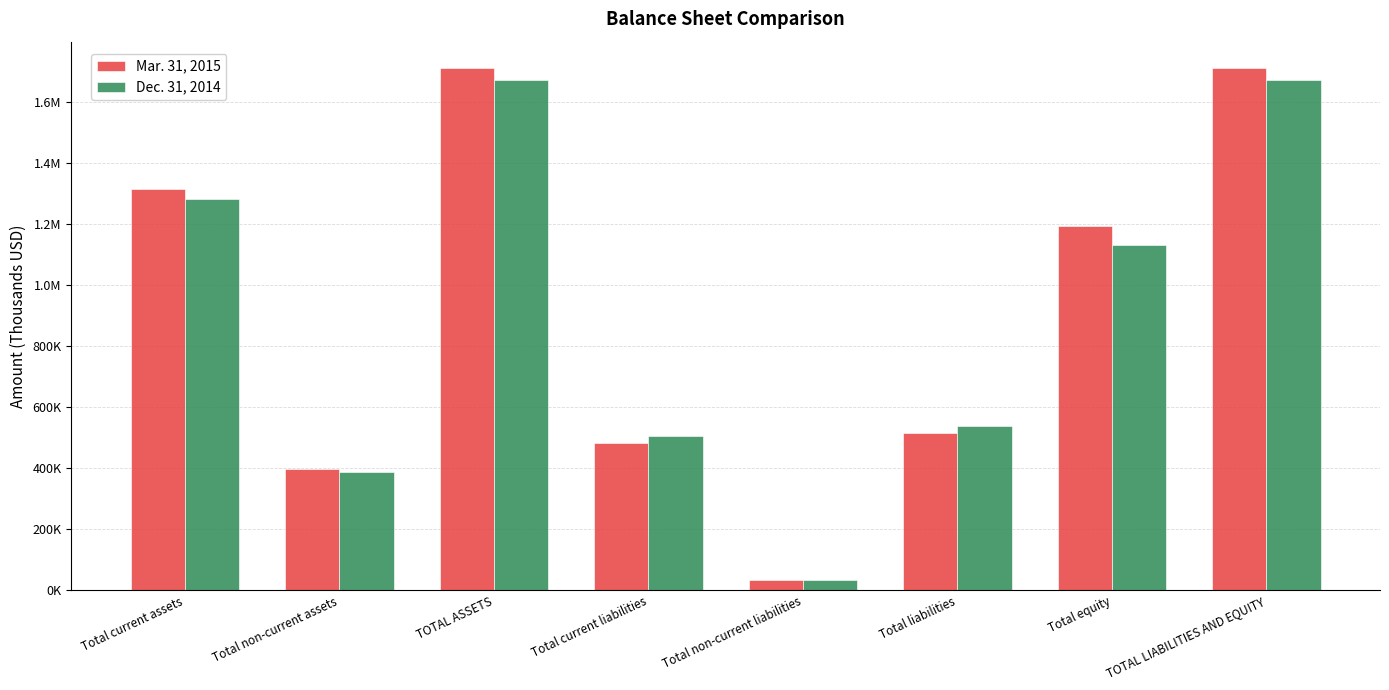

What is the smallest value displayed?

34700